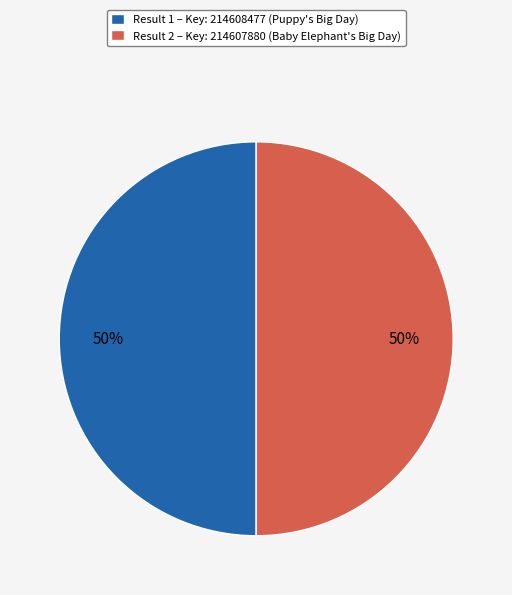

To the nearest percent, what percentage of the pie is Result 2 – Key: 214607880 (Baby Elephant's Big Day)?

50%